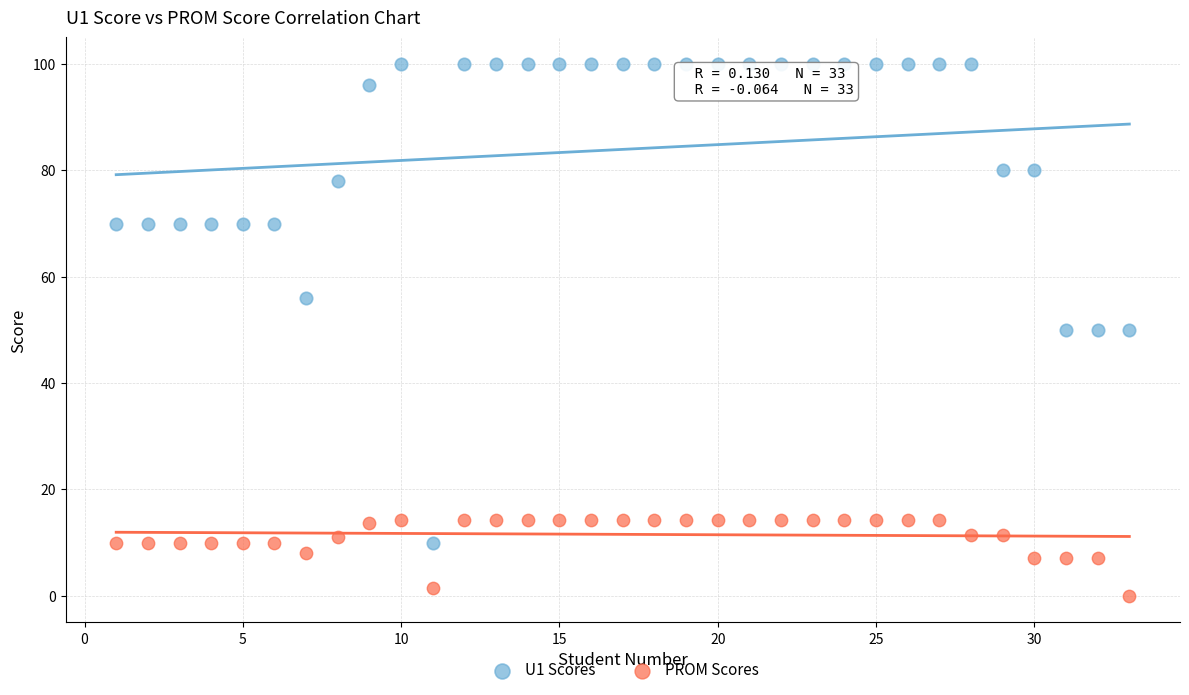

What is the X range (max minus min) for the scatter plot?

32.0